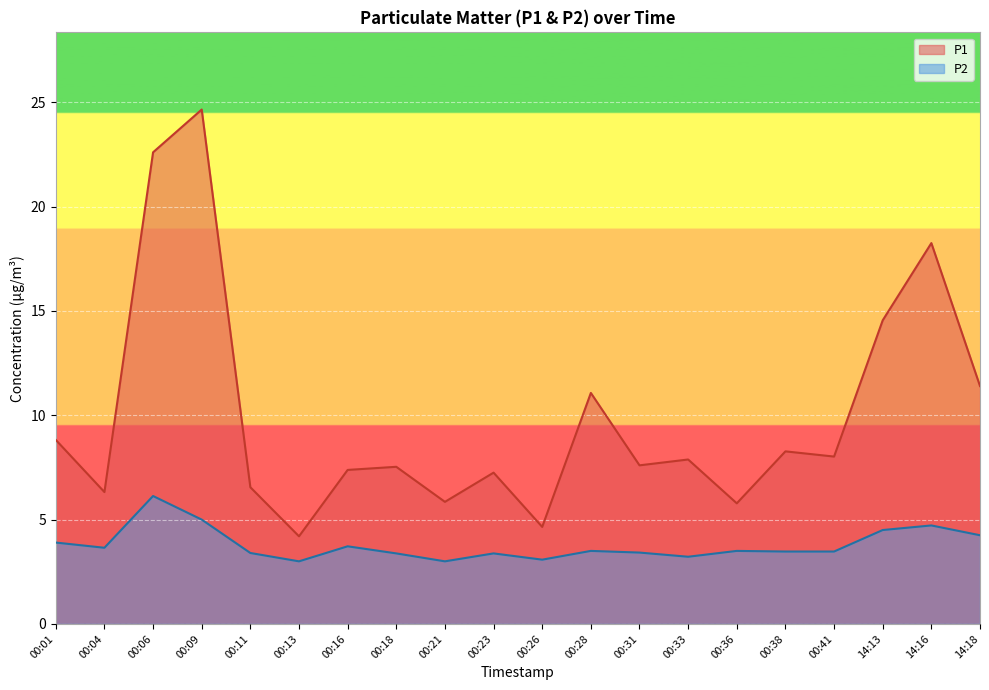

What is the approximate value of P2 at 00:16?

3.7